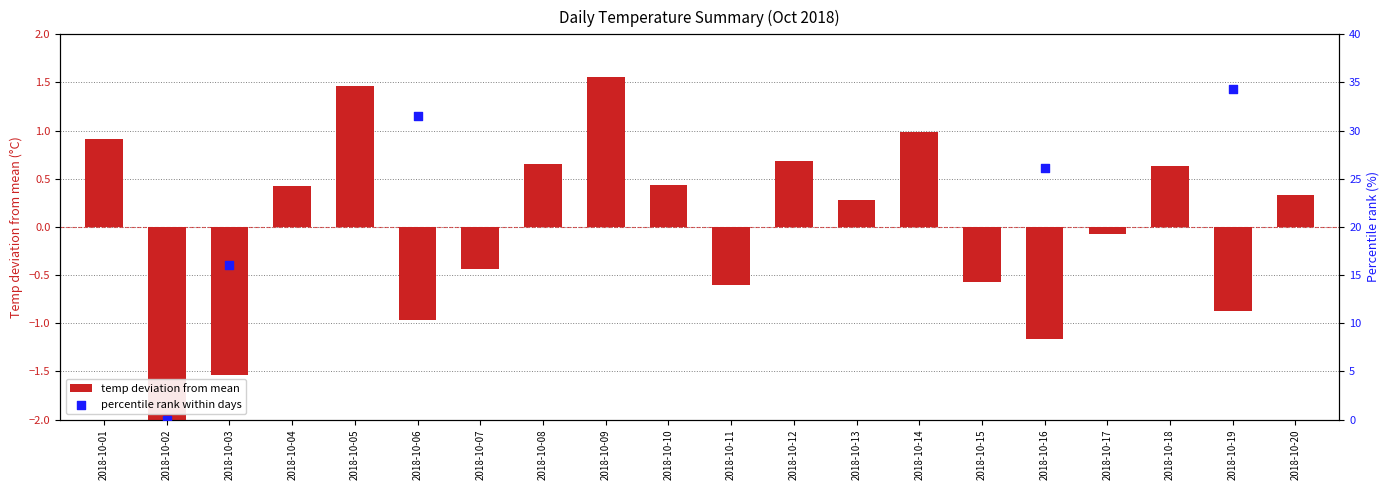

What is the total value across all series at 2018-10-20?

67.2